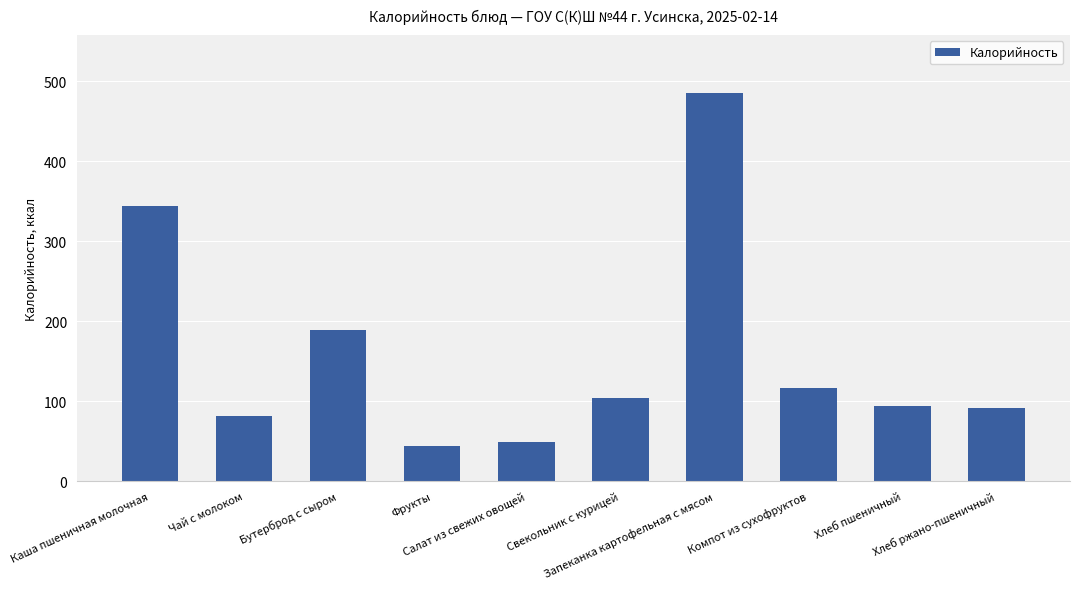

What is the greatest value displayed?

484.7